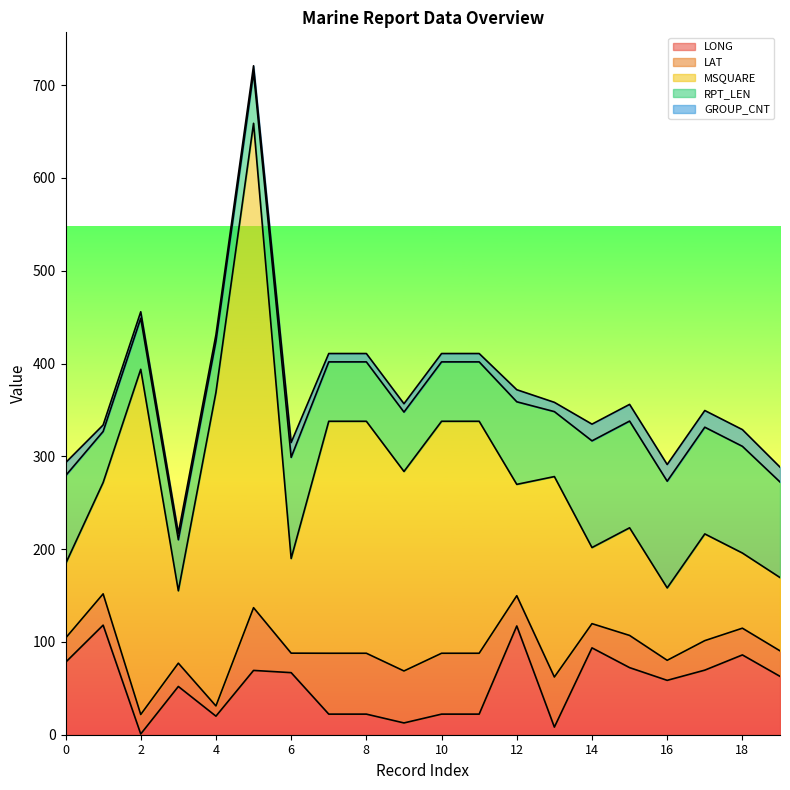

What is the maximum value for LONG?

118.1